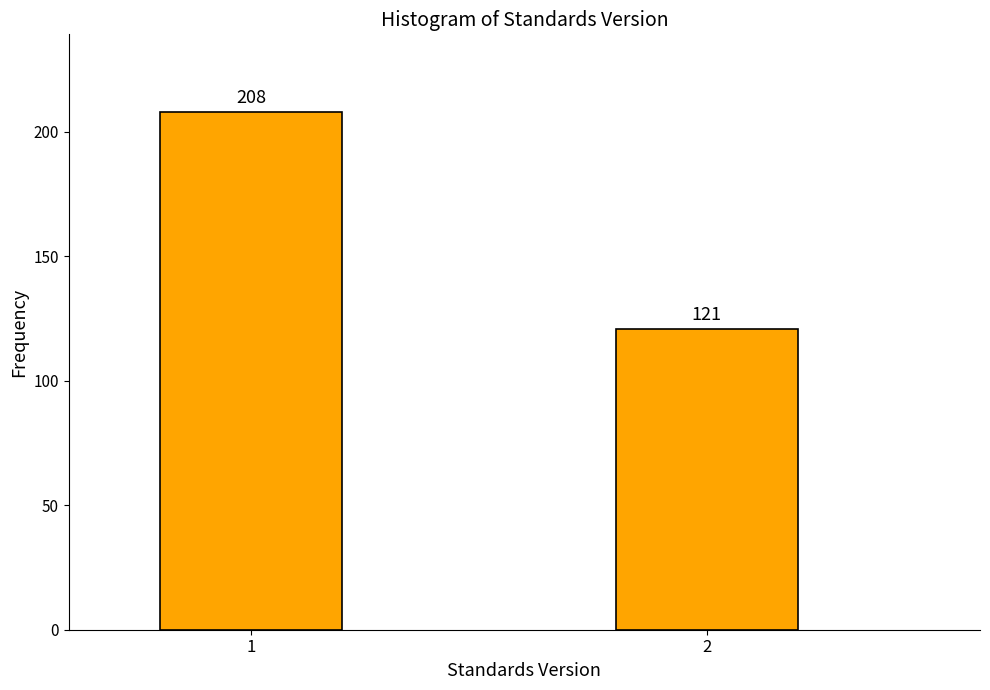

Reading right to left, list all the values displayed in this chart.

2=121	1=208